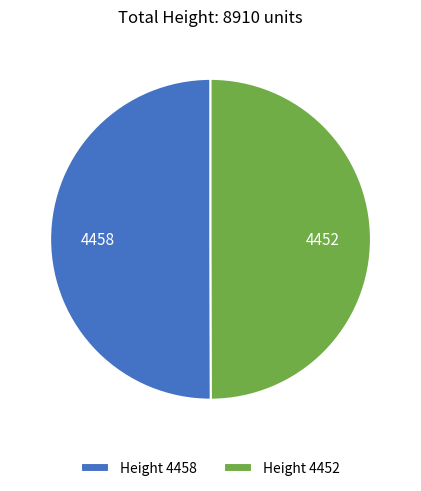

True or false: 4458 accounts for 50% of the total.

True